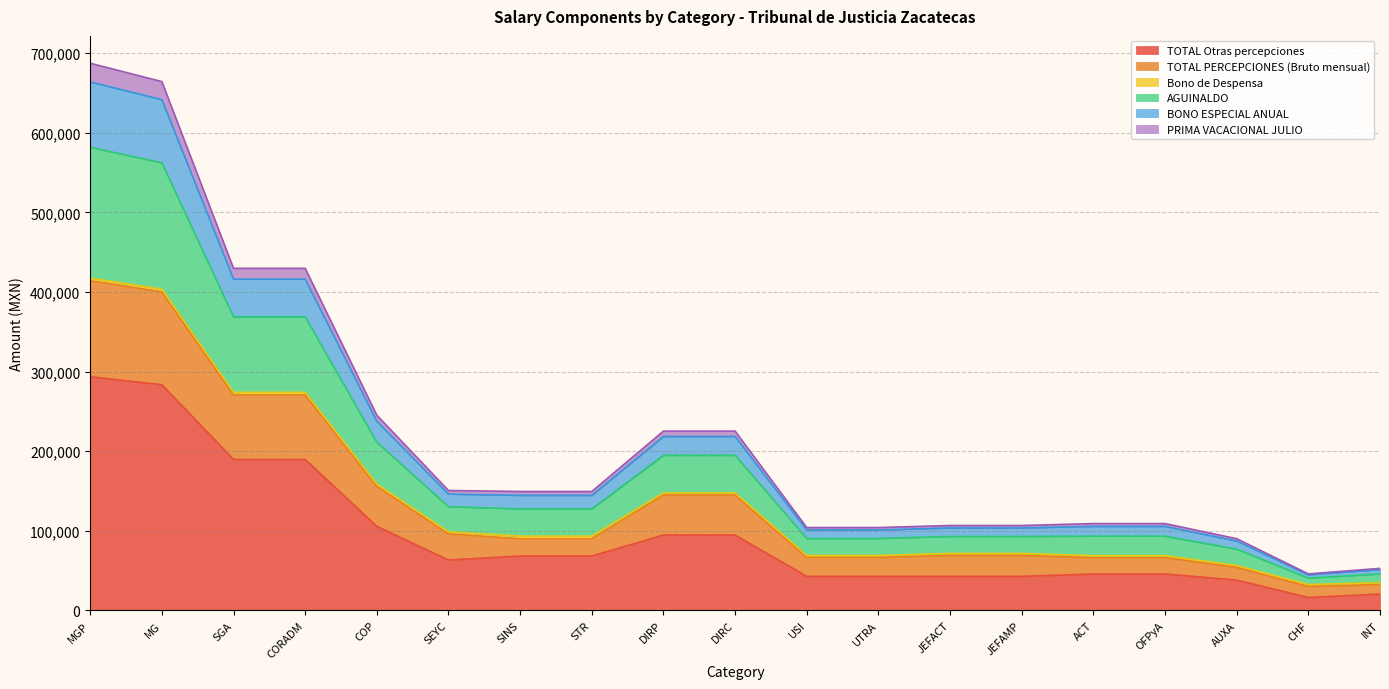

Is the value of BONO ESPECIAL ANUAL at OFPyA greater than the value of PRIMA VACACIONAL JULIO at ACT?

Yes